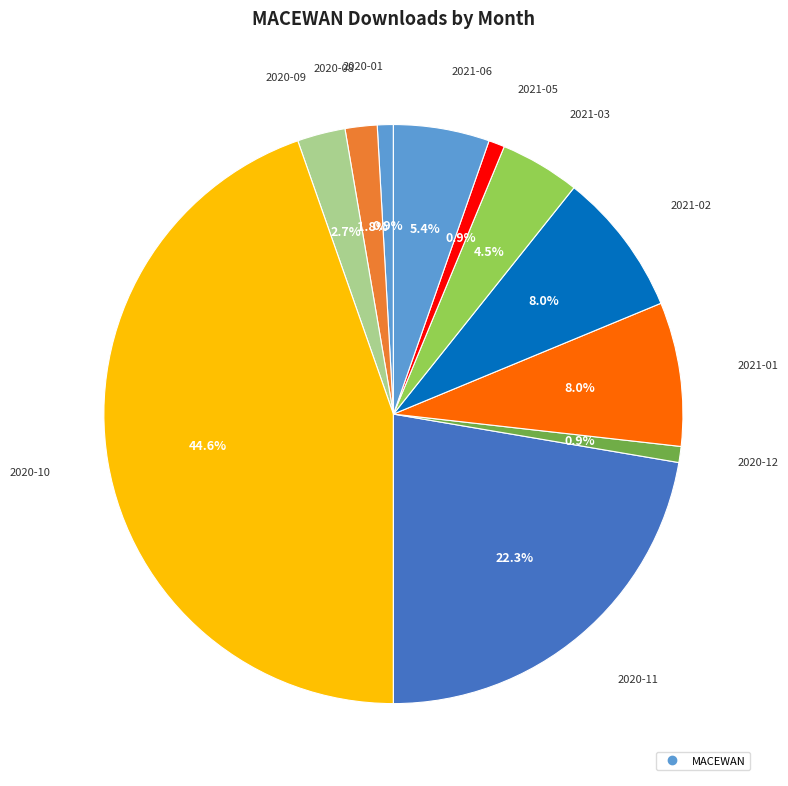

How many slices are in this pie chart?

11